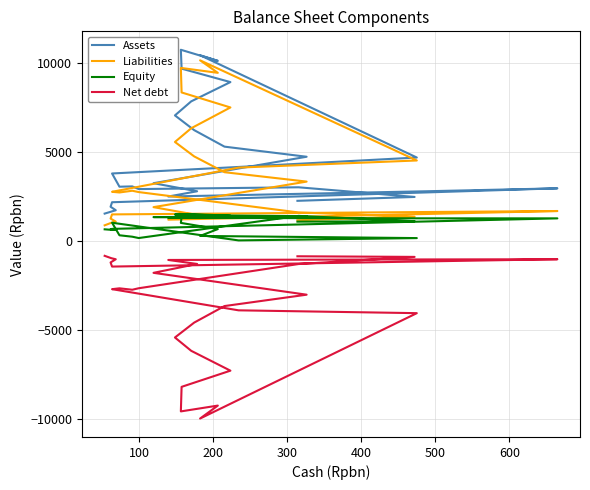

What is the maximum value for Net debt?

-831.0